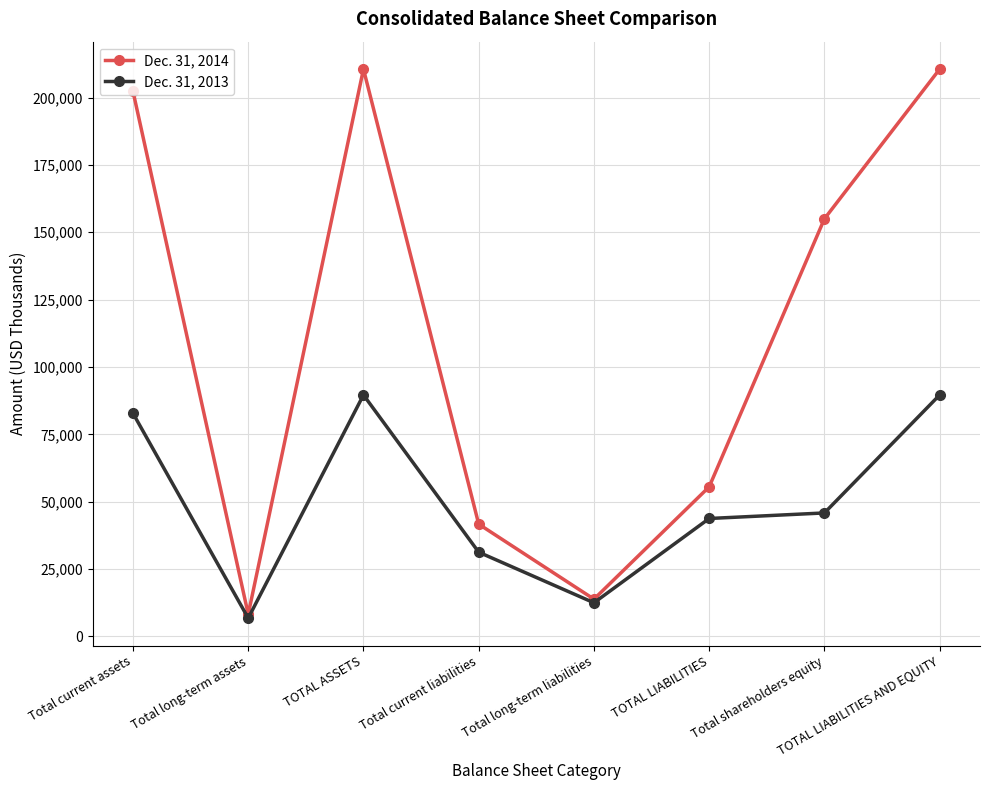

How many interior local valleys does the Dec. 31, 2014 series have?

2